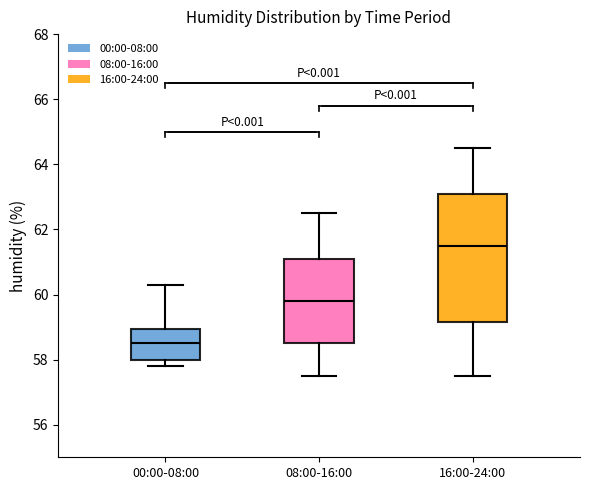

Reading left to right, read every box against the y-axis: the position of its median line, the range the box covers, and the ends of its whiskers. The values are not printed on the chart, so give them approximately, as read against the axis.

00:00-08:00: median 58.6, box 58.0 to 59.0, whiskers 57.8 to 60.4
08:00-16:00: median 59.8, box 58.6 to 61.2, whiskers 57.6 to 62.6
16:00-24:00: median 61.6, box 59.2 to 63.2, whiskers 57.6 to 64.6